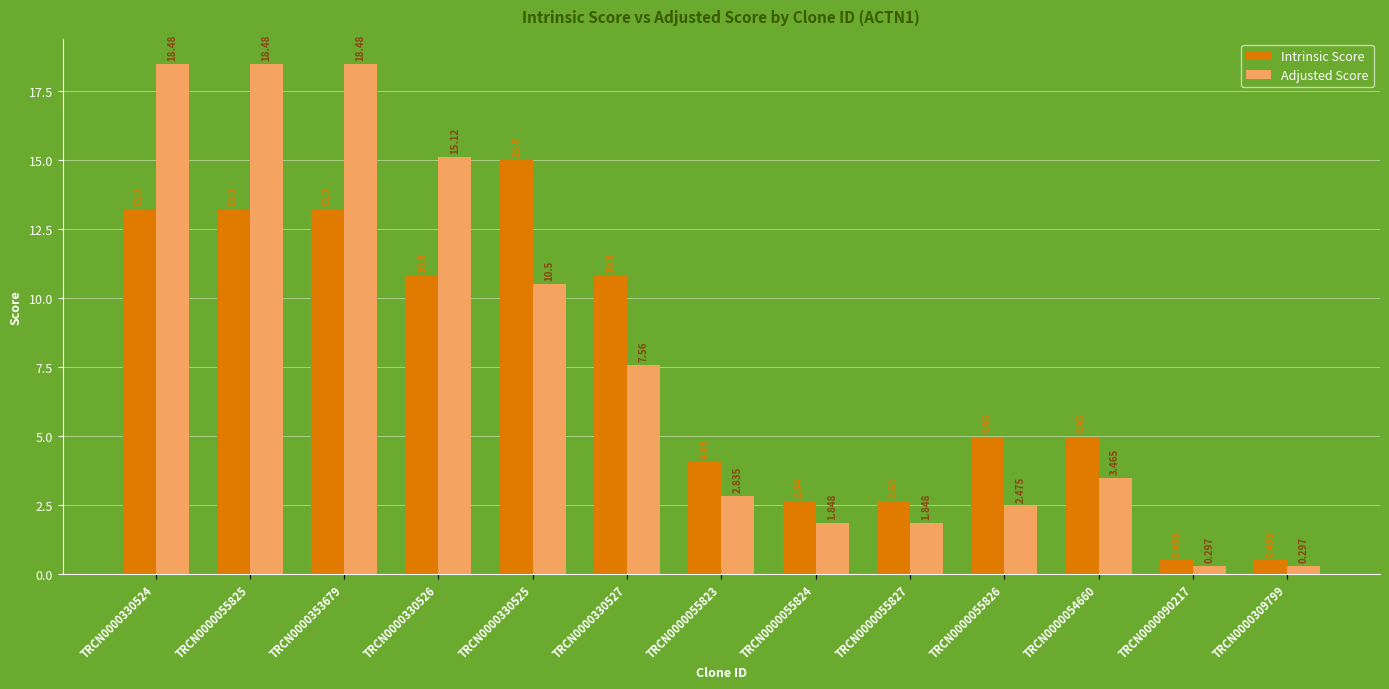

What is the average value of the Intrinsic Score series?

7.4